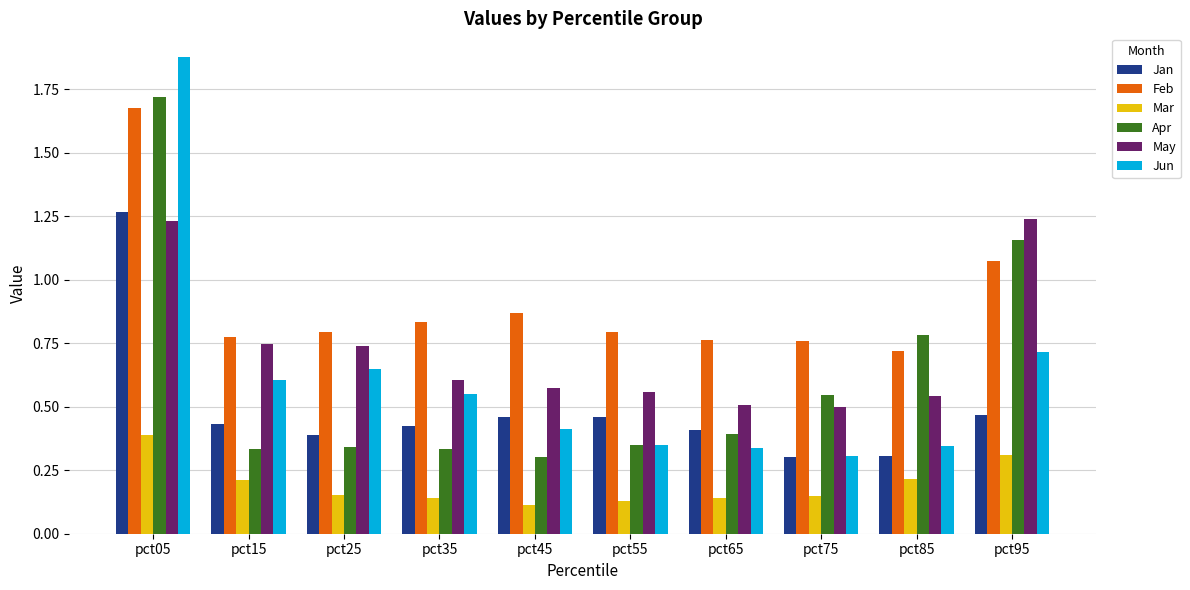

Which label corresponds to the largest value in the chart?

pct05